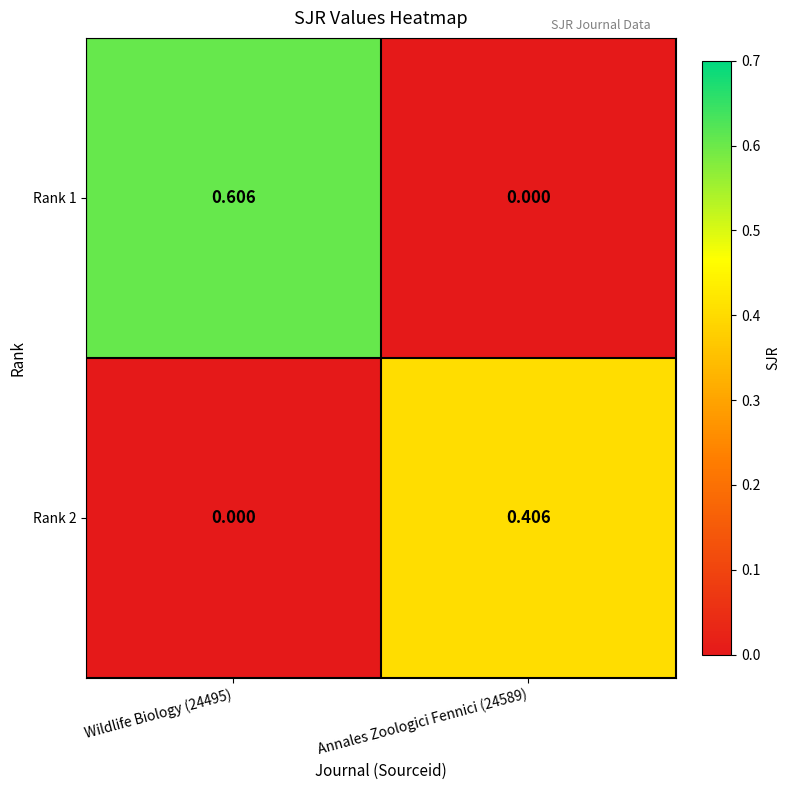

Which series has the largest range (max minus min)?

Rank 1